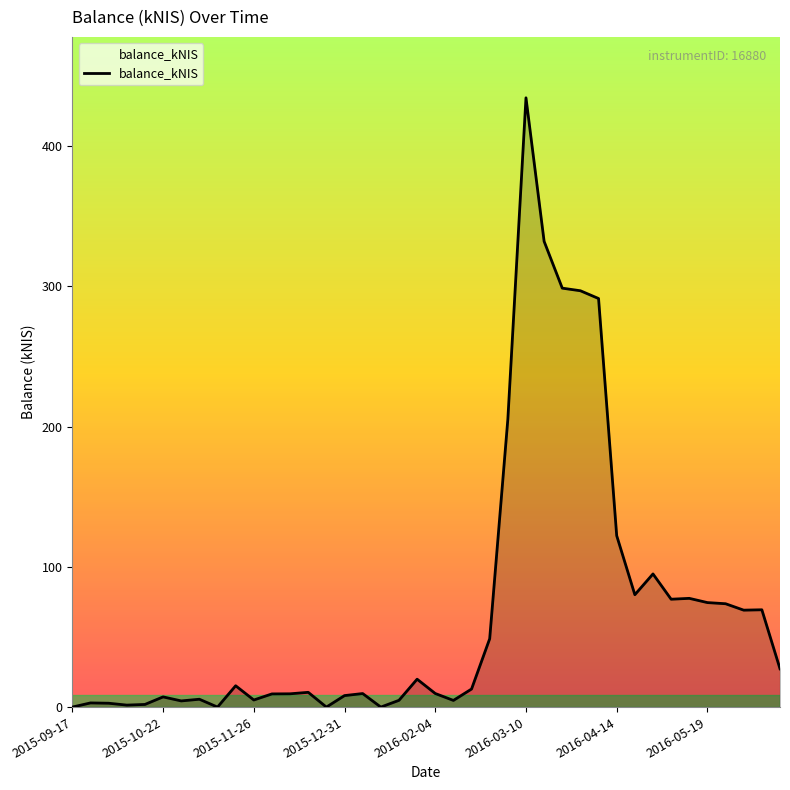

Does the chart have visible grid lines?

No